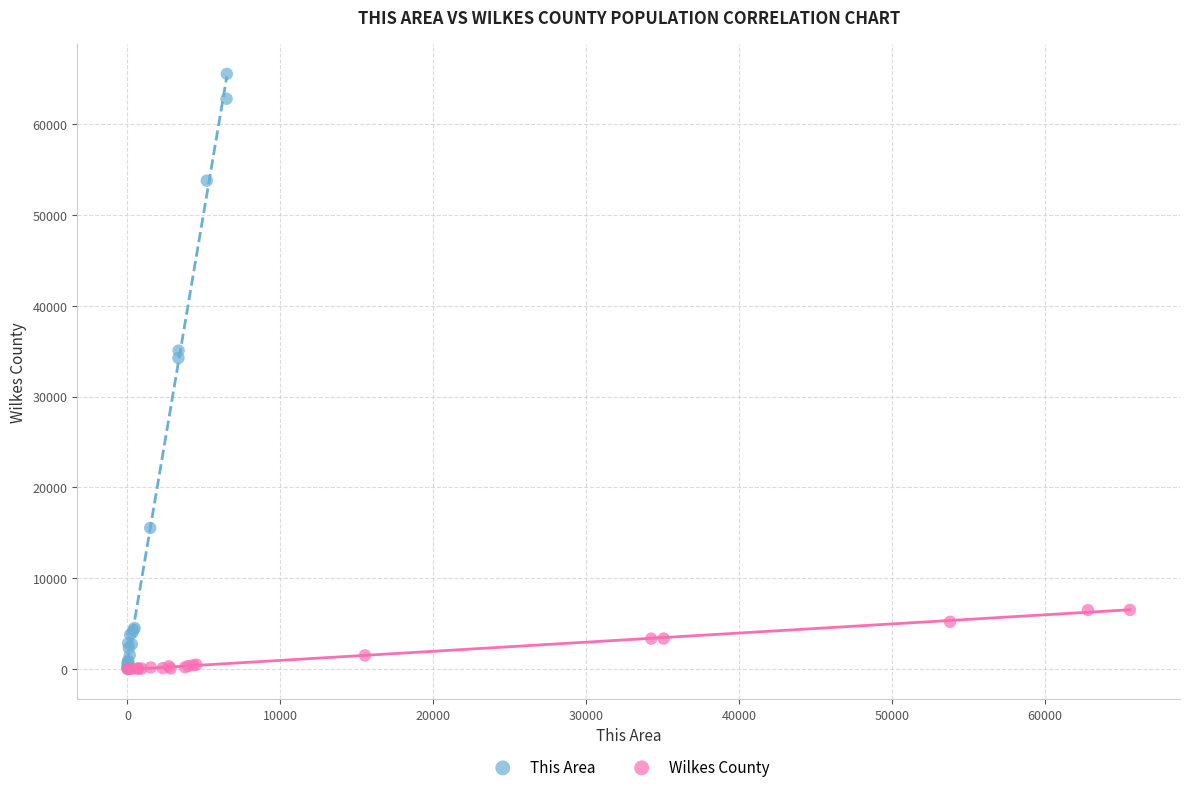

Which series has the largest Y range (max minus min)?

This Area